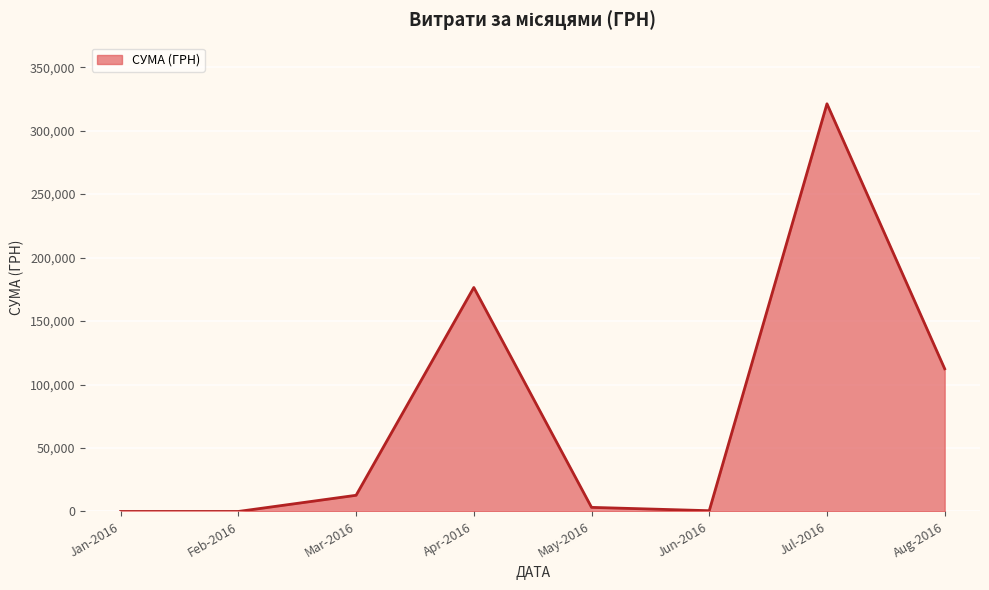

True or false: there are more than 0 points higher than both neighbors.

True